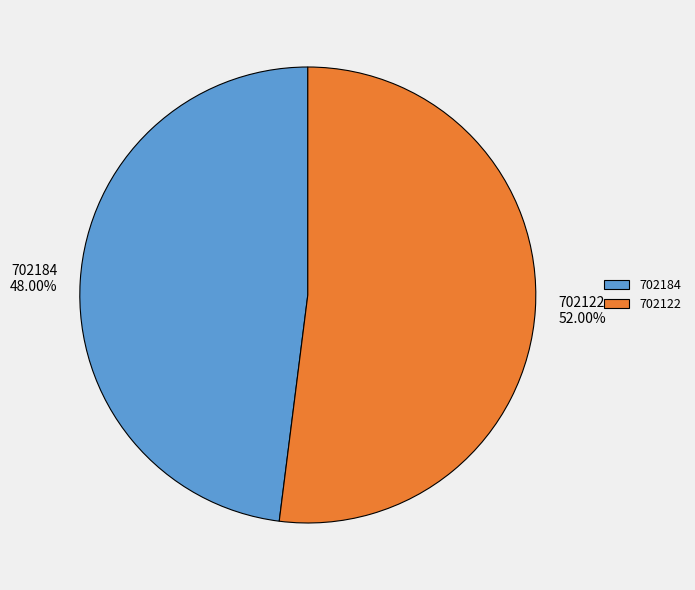

To the nearest percent, what is the difference between the largest and smallest slice percentages?

4%